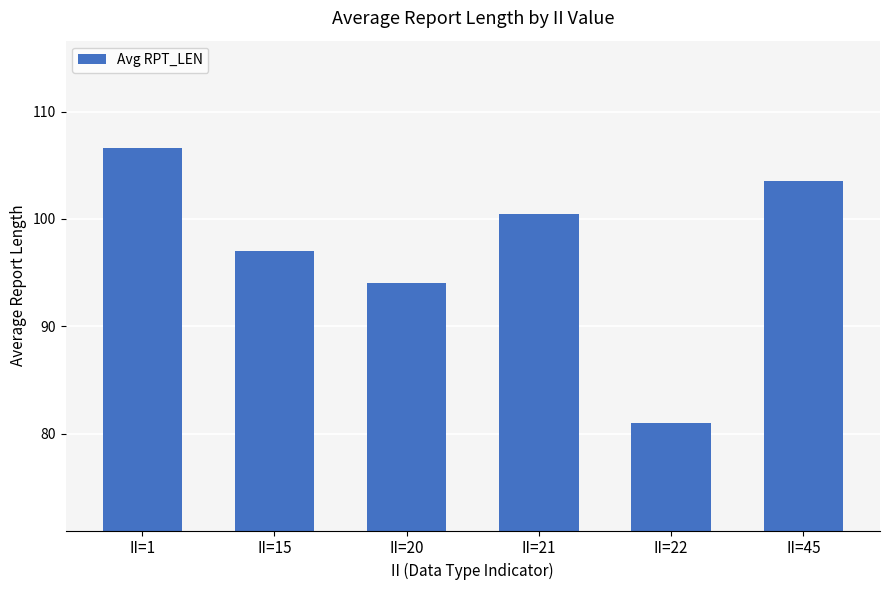

The value at II=20 is 154.2. True or false?

False